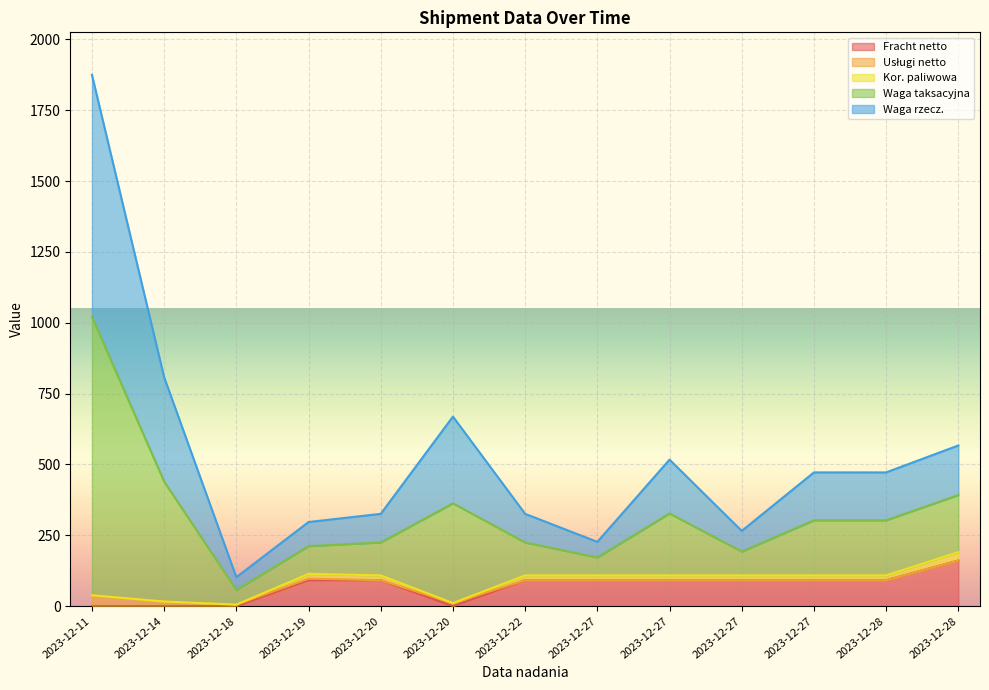

How many data points in Fracht netto are above 91?

9